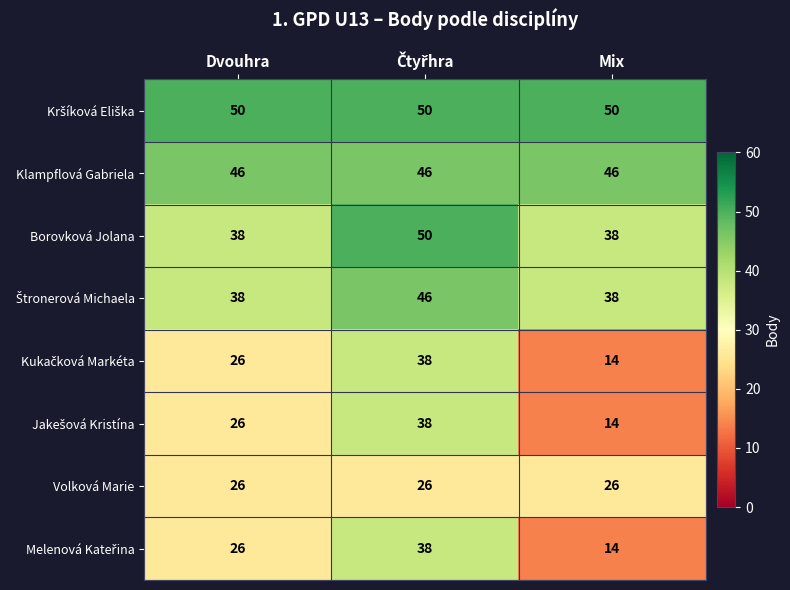

What is the greatest value displayed?

50